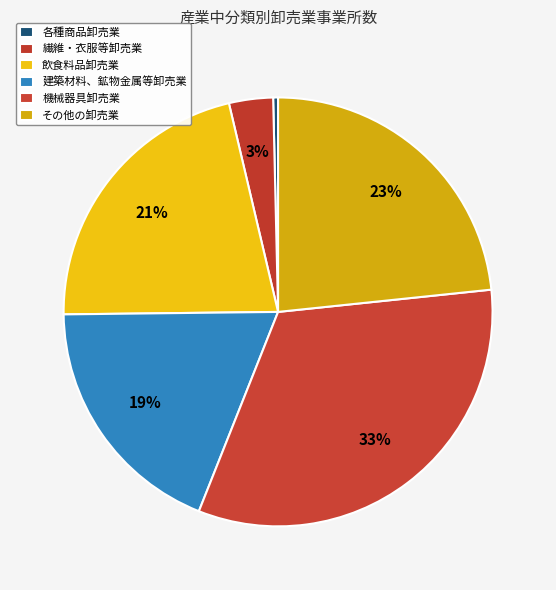

Count the number of slices in the pie.

6